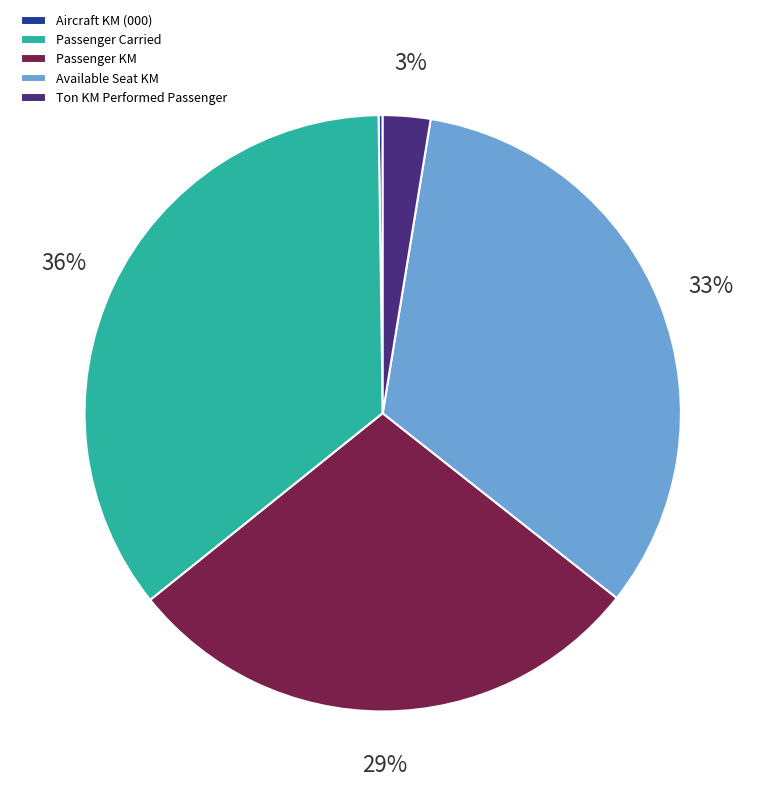

To the nearest percent, what is the average slice percentage?

20%